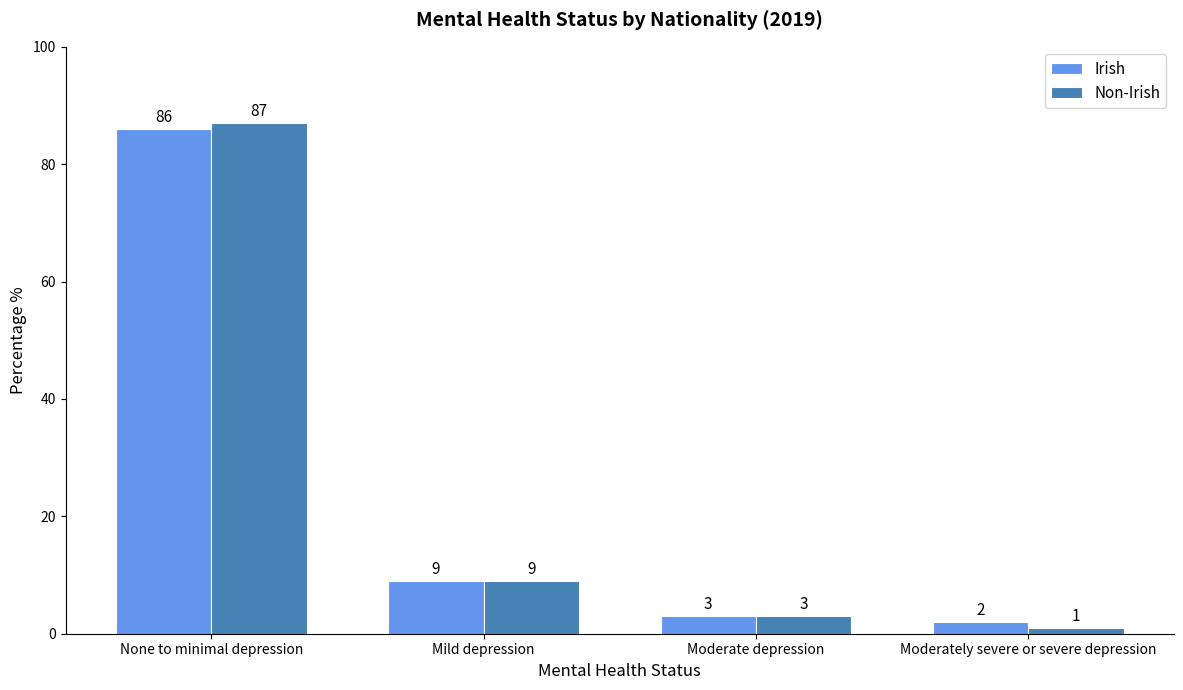

Count the number of data series in this chart.

2